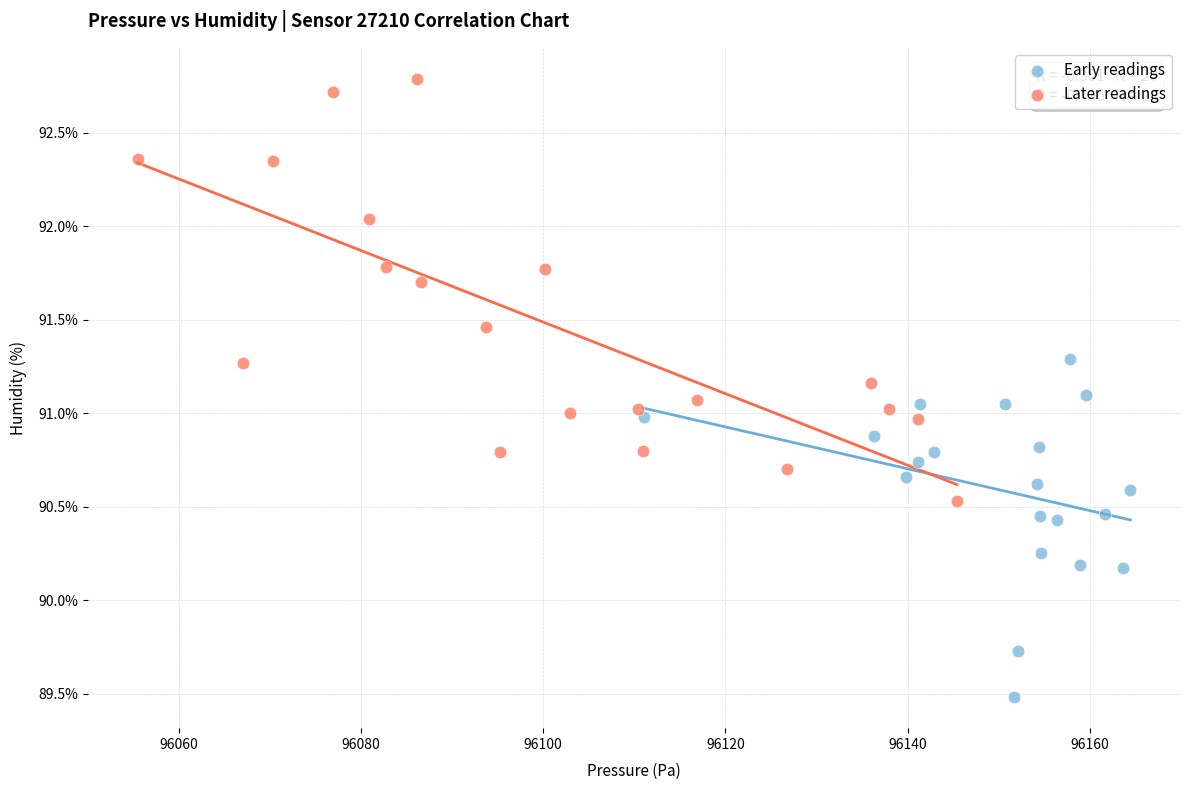

Which series reaches the minimum Y coordinate?

Early readings